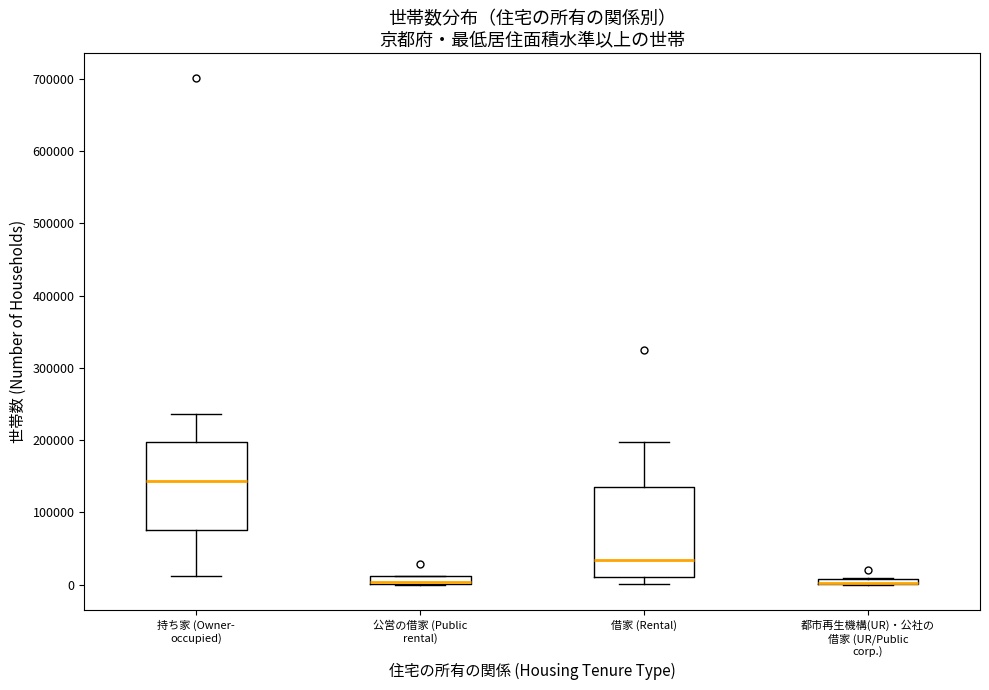

Where is the lower edge of the box for 都市再生機構(UR)・公社の 借家 (UR/Public corp.) on the y-axis? The values are not printed on the chart, so give them approximately, as read against the axis.

0